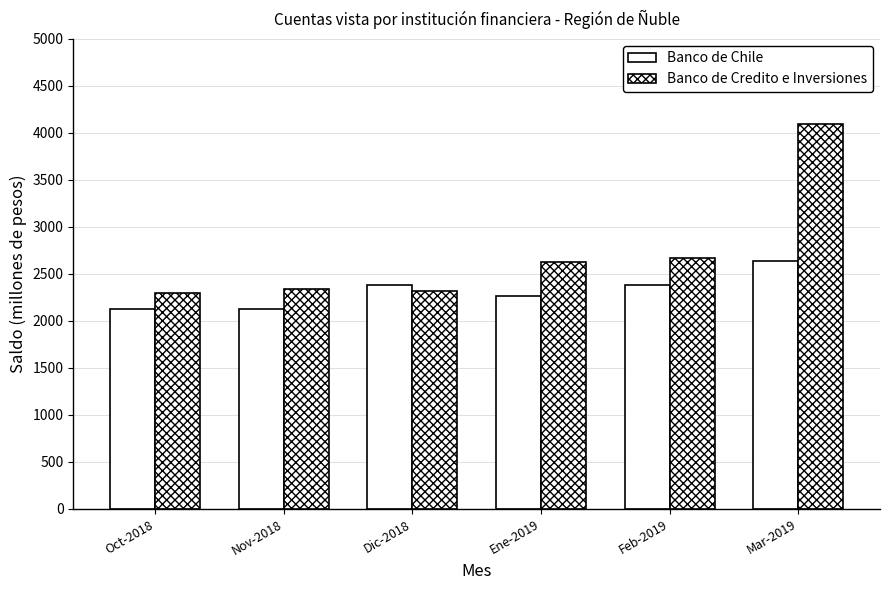

List the series in order of their overall mean, lowest first.

Banco de Chile, Banco de Credito e Inversiones